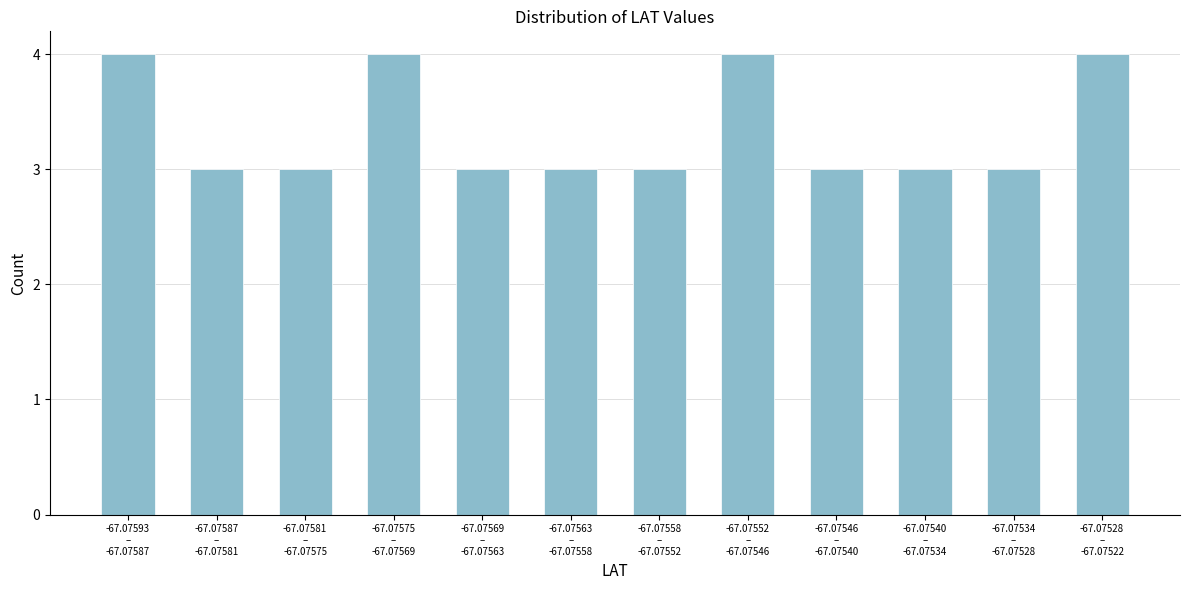

Reading left to right, what are all the values shown in this chart?

4	3	3	4	3	3	3	4	3	3	3	4